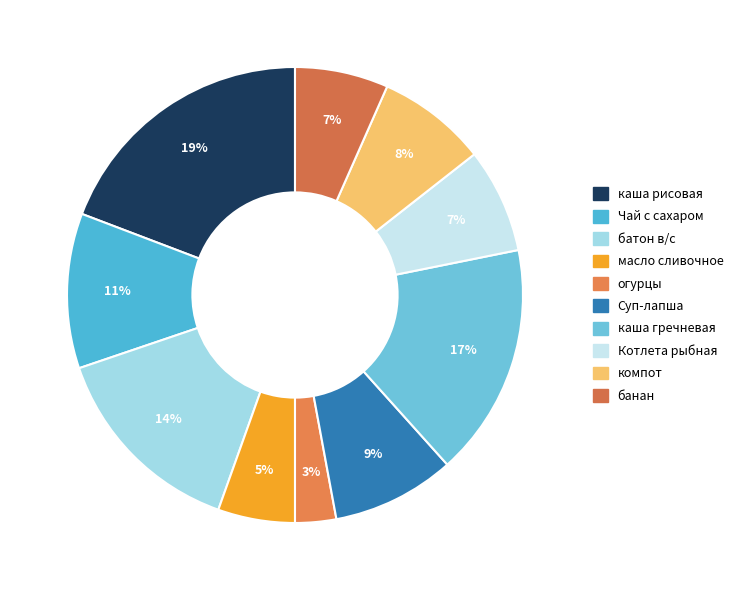

How many slices are in this pie chart?

10